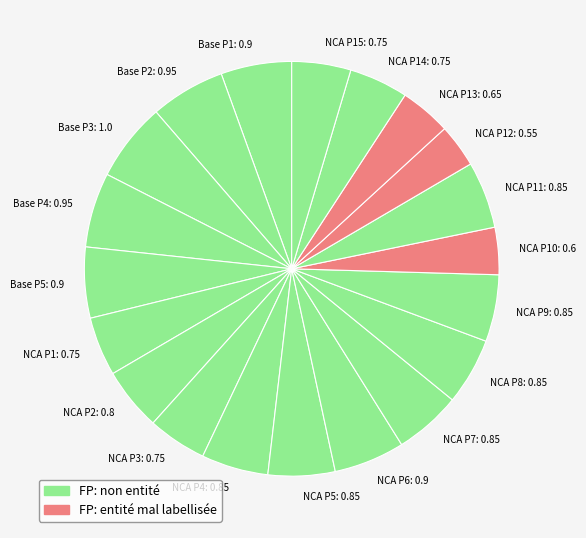

Count the number of slices in the pie.

20